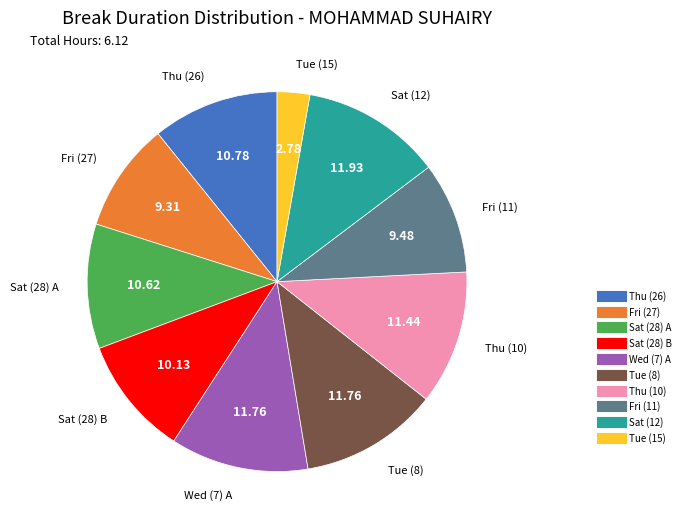

Is there any slice that represents more than half of the pie?

No